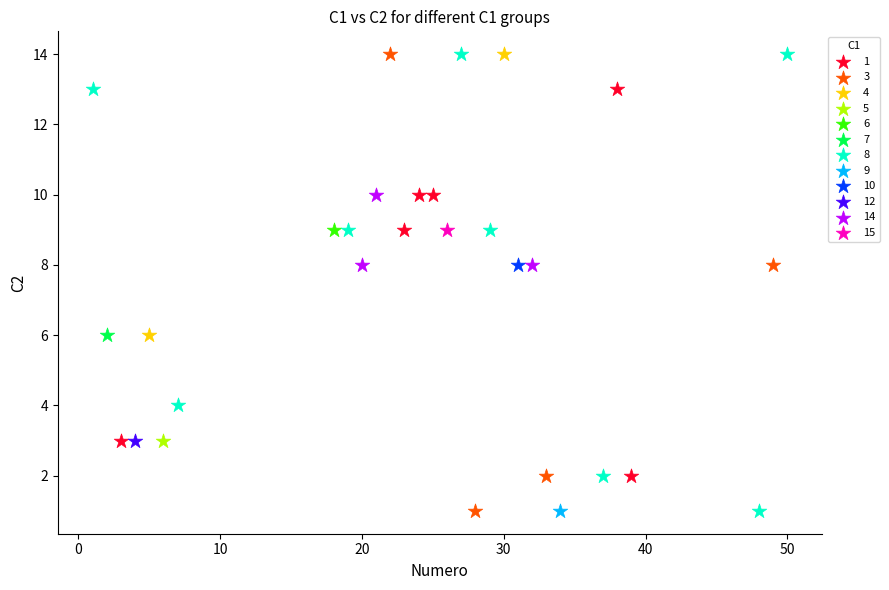

What are all the series names shown in the legend?

1, 3, 4, 5, 6, 7, 8, 9, 10, 12, 14, 15